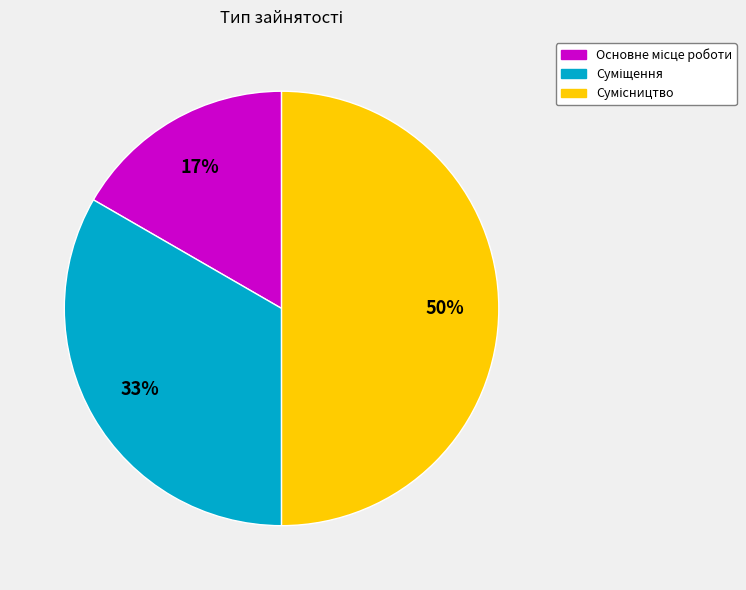

Count the number of slices in the pie.

3